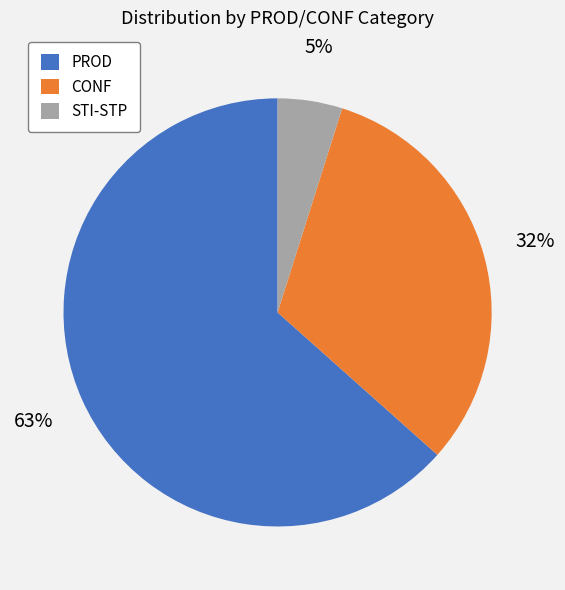

Count the number of slices in the pie.

3